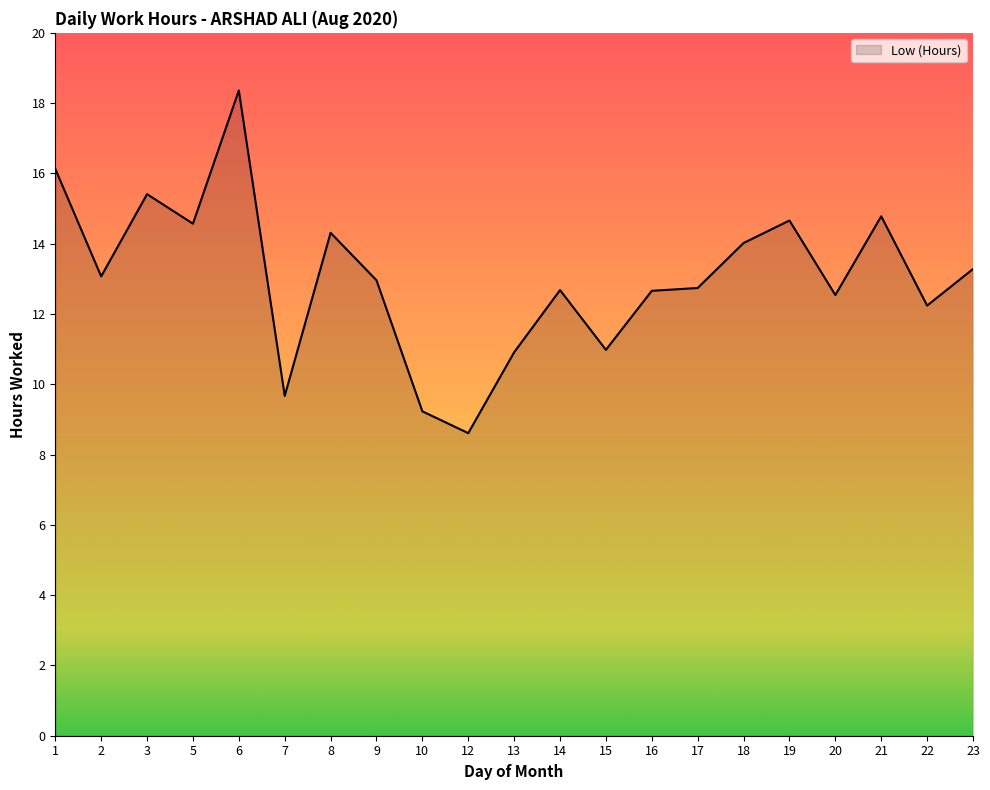

How many lines are shown in the chart?

1